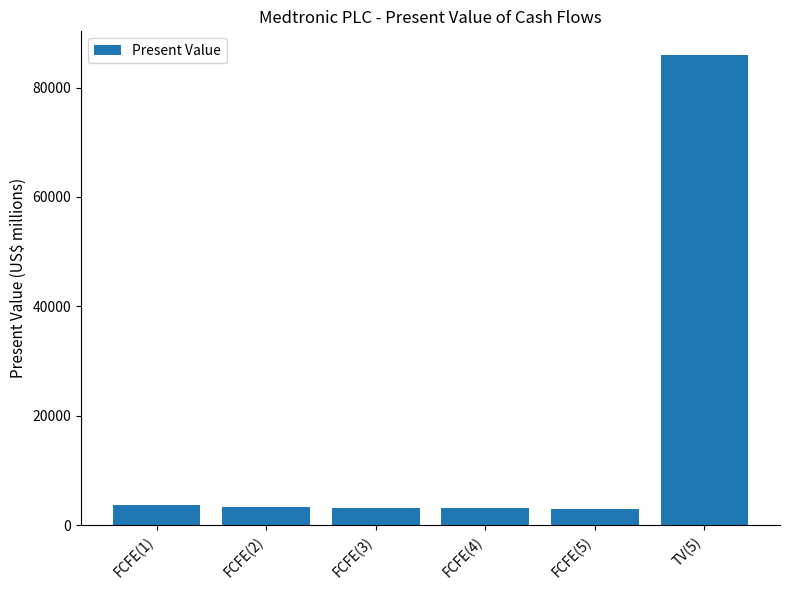

How many data points are less than 3408?

3